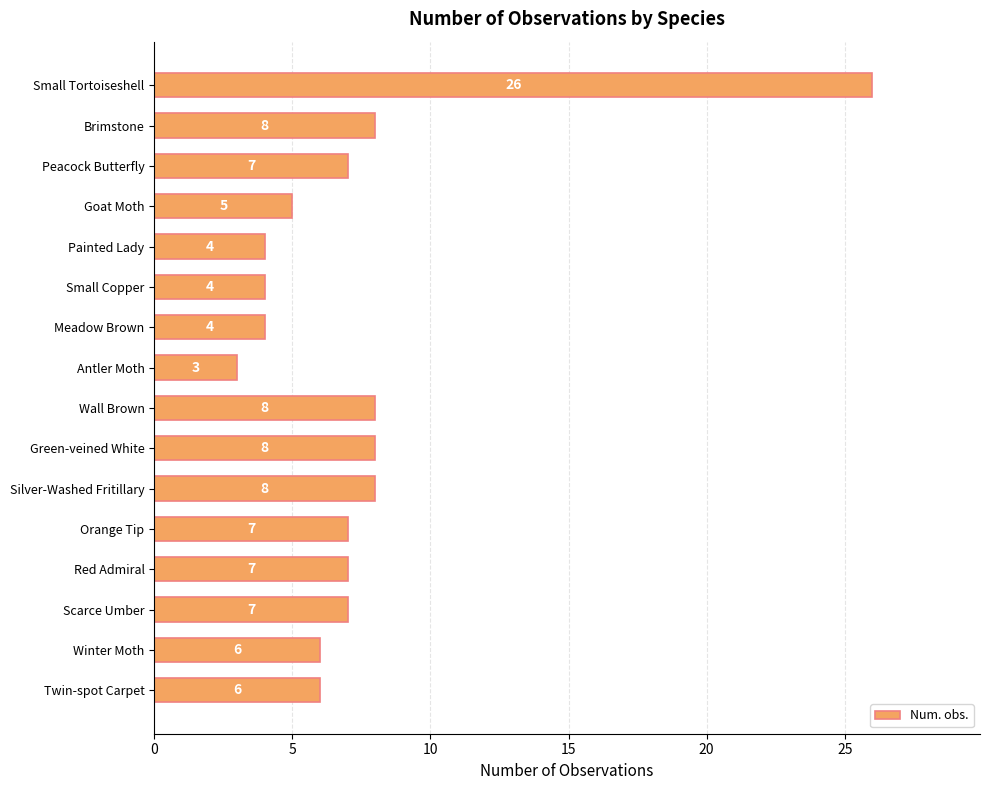

What is the value of the 15th bar from the top?

6